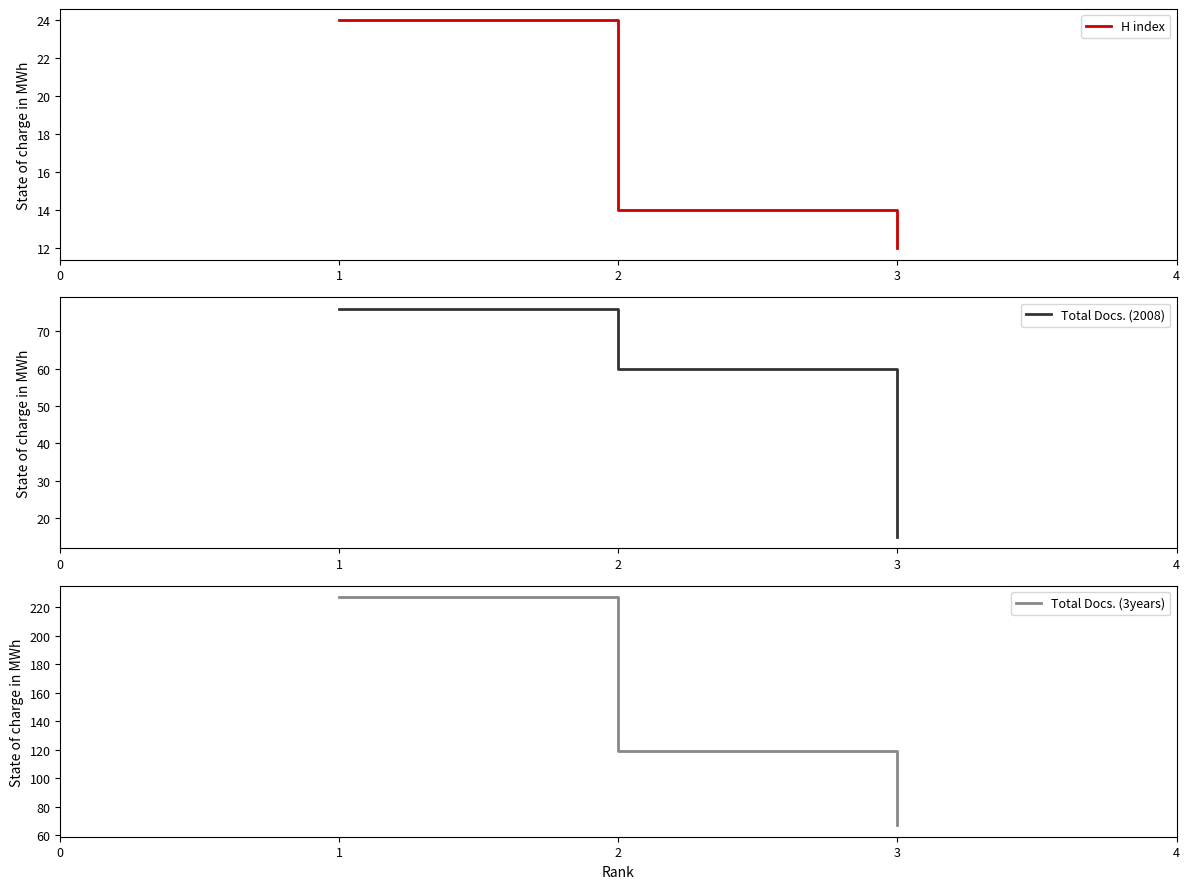

What is the difference between the second highest and minimum values in the H index series?

2